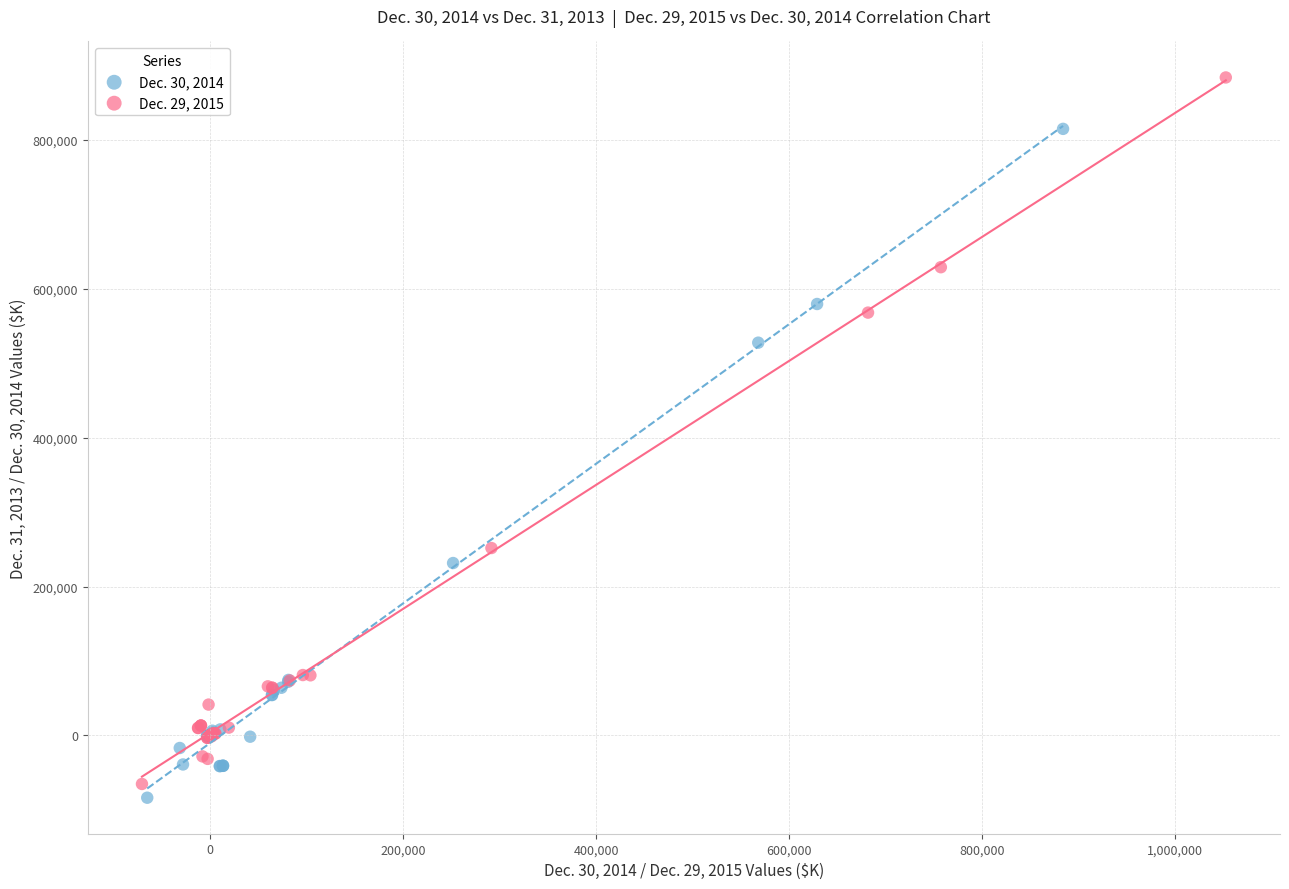

Which series contains the highest Y value?

Dec. 29, 2015